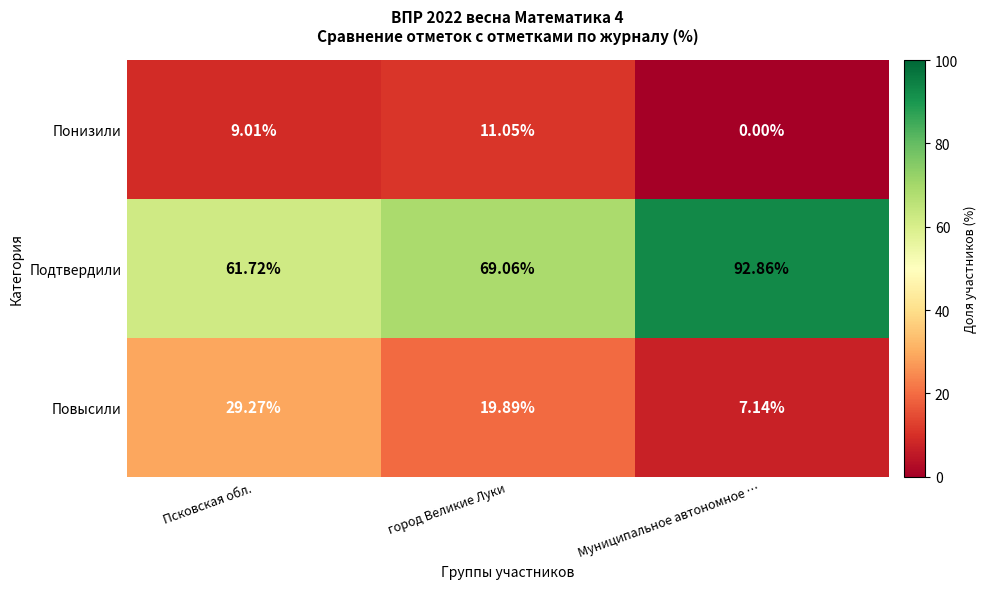

At which label does Подтвердили reach its minimum?

Псковская обл.